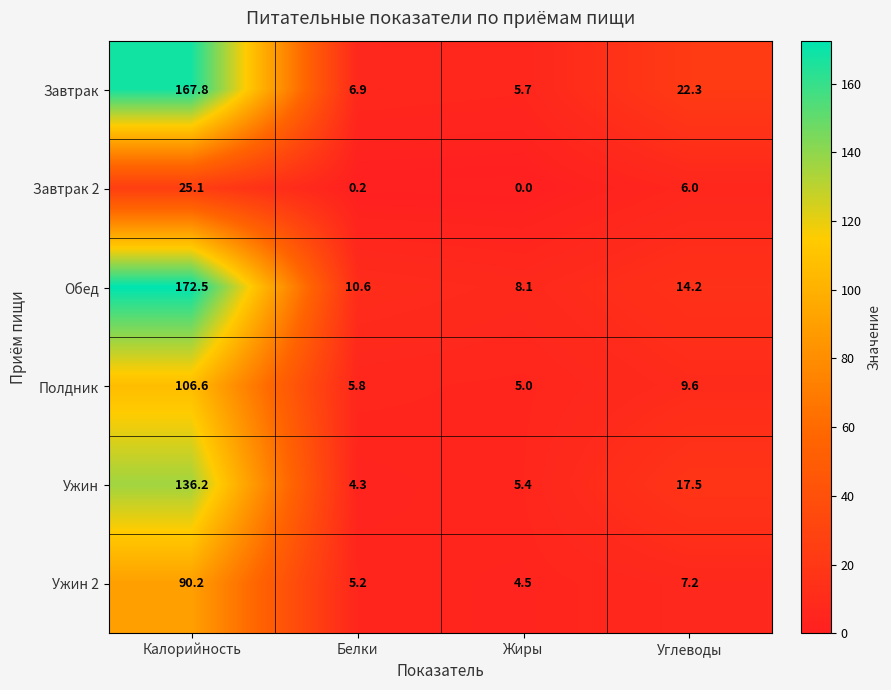

At Жиры, list the series in order from largest to smallest.

Обед, Завтрак, Ужин, Полдник, Ужин 2, Завтрак 2